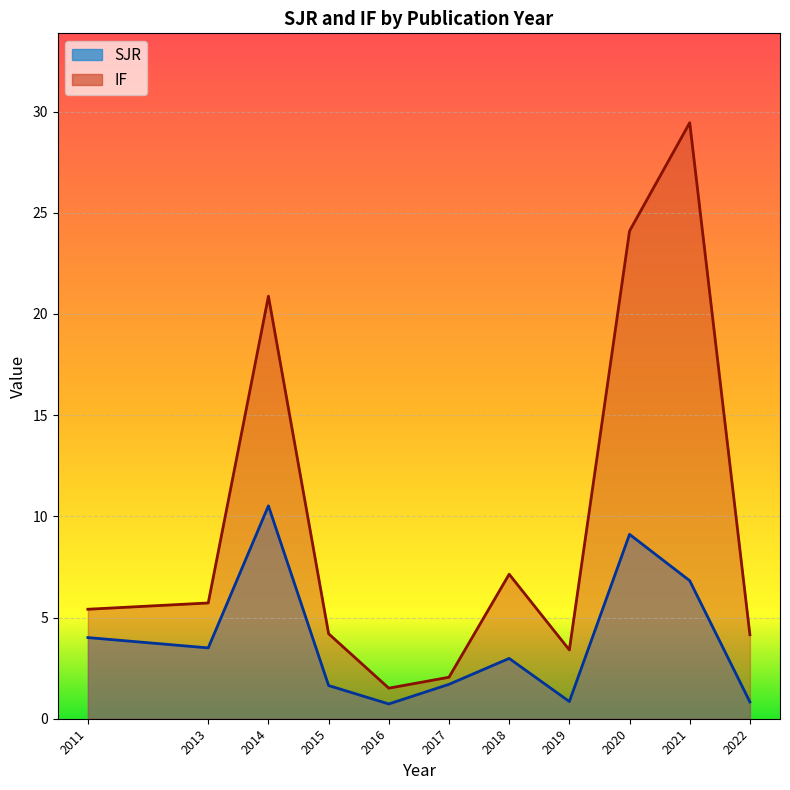

At 2020, list the series in order from smallest to largest.

SJR, IF